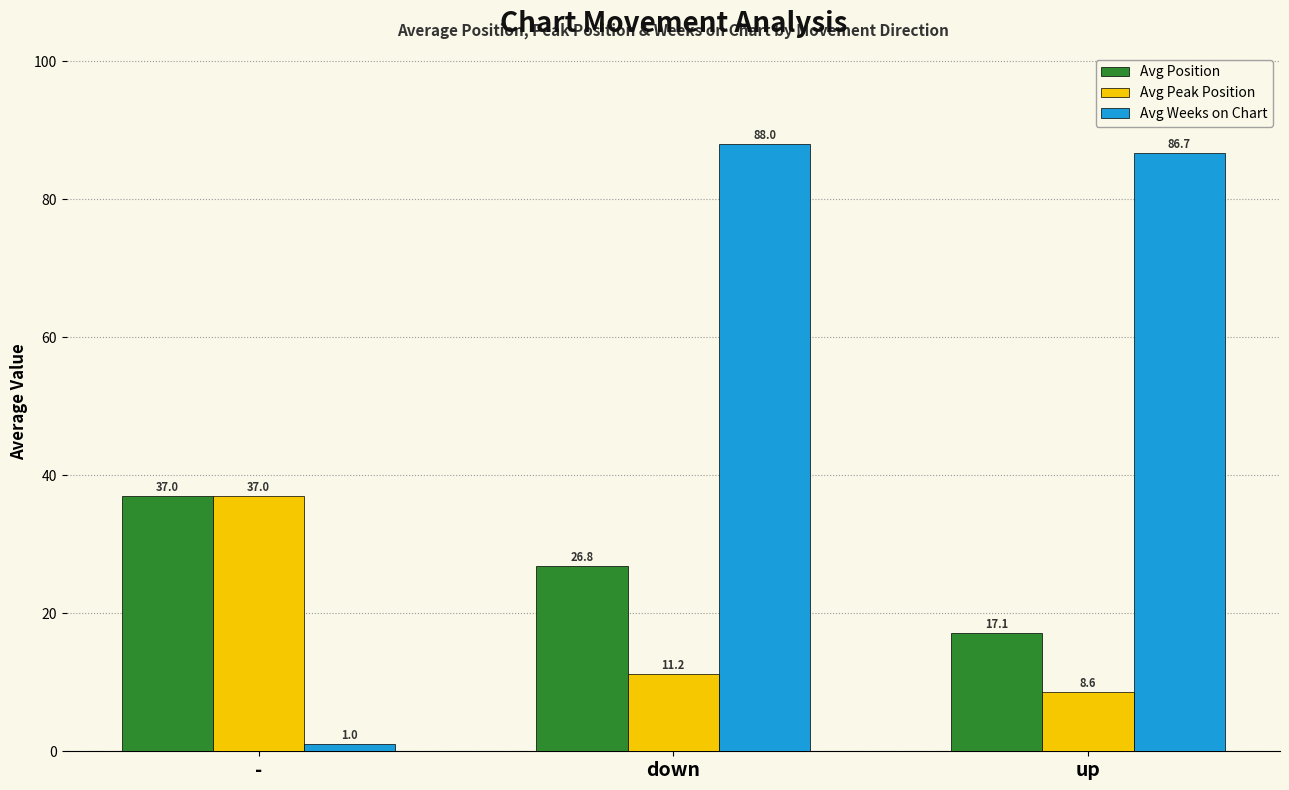

At down, list the series in order from smallest to largest.

Avg Peak Position, Avg Position, Avg Weeks on Chart